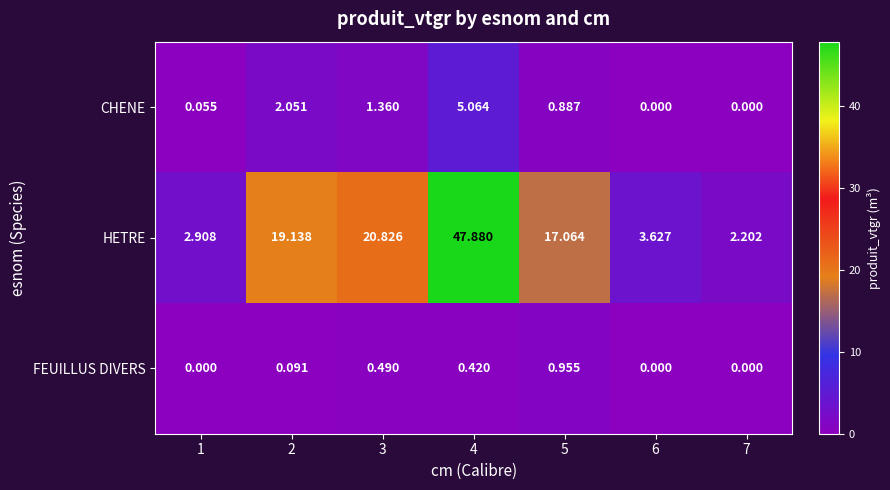

Which series has the largest range (max minus min)?

HETRE